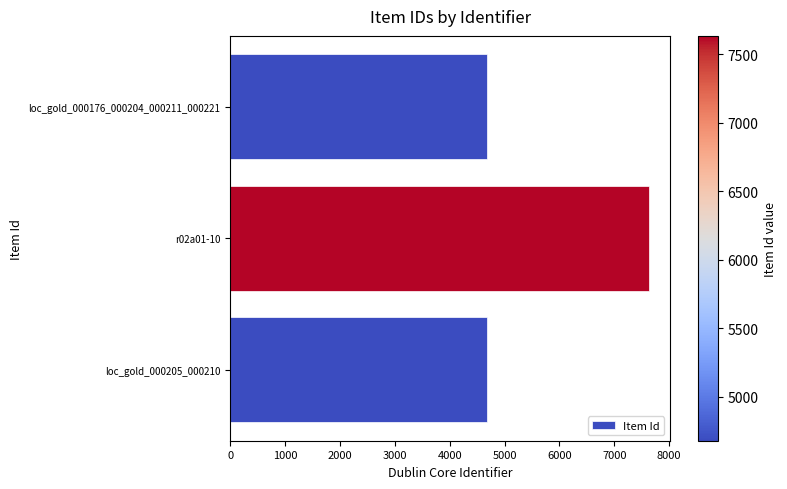

What is the average value?

5664